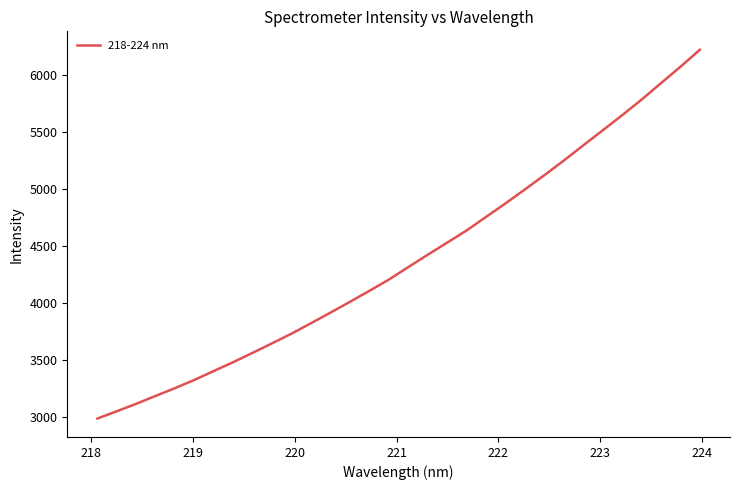

What is the smallest value displayed?

2987.0